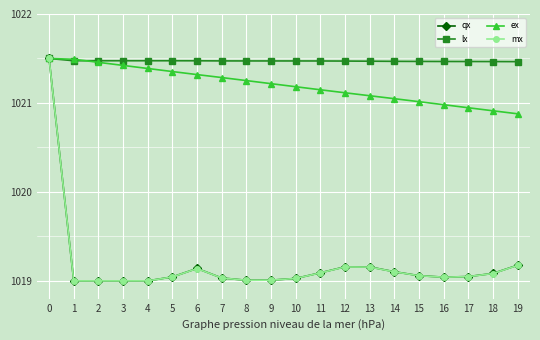

What is the spread (max minus min) of values at 5?

2.4